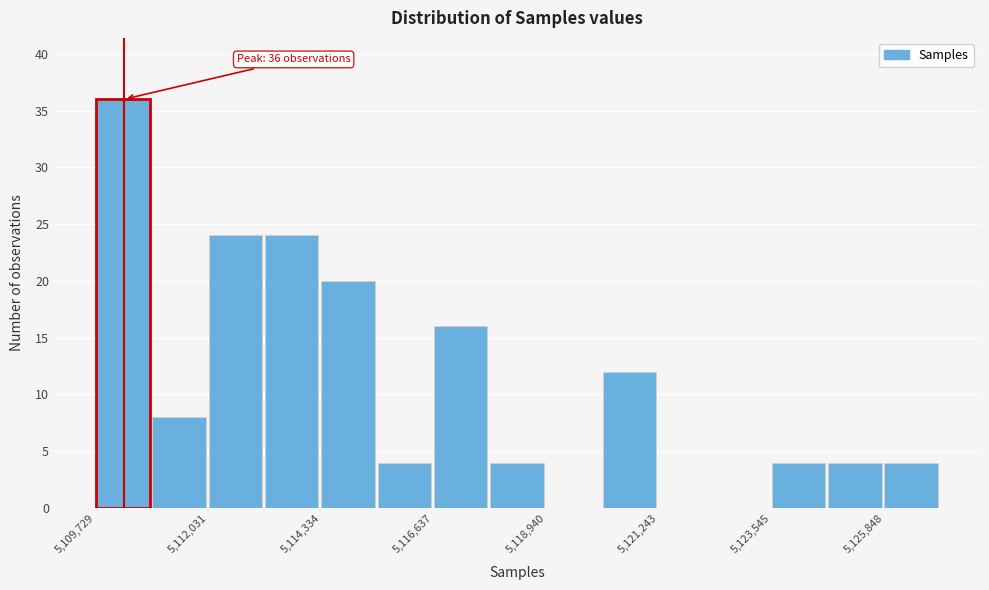

Read against the x-axis, roughly where is the centre of the tallest bar?

5110500